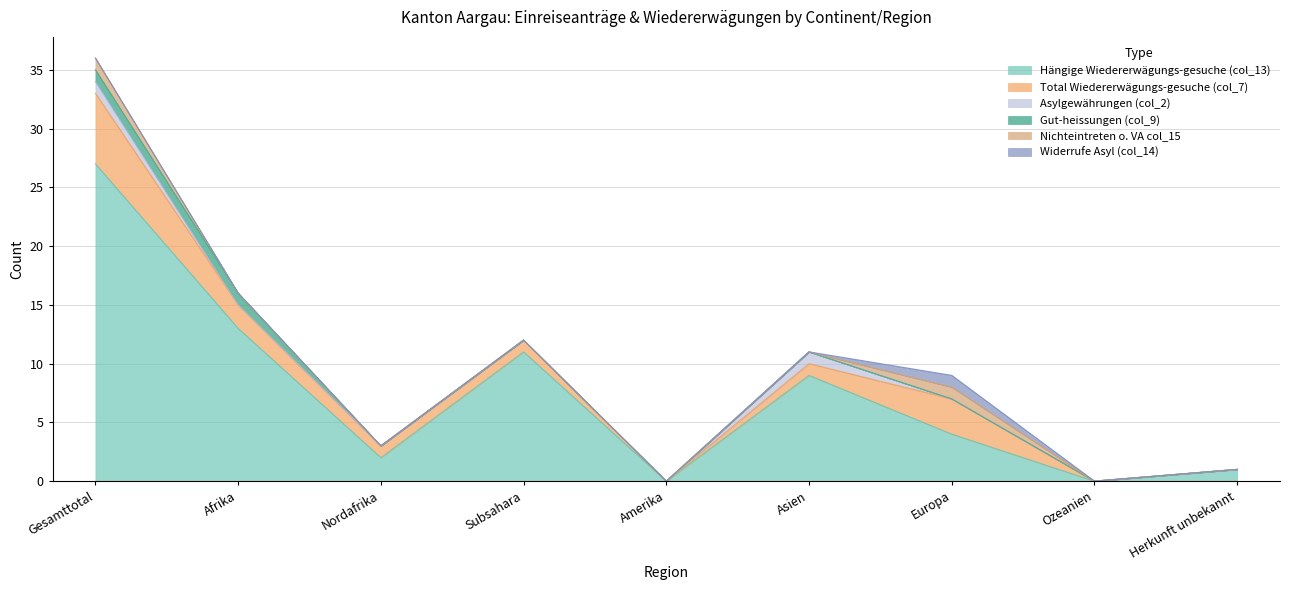

Reading left to right, extract all data points from this chart.

Hängige Wiedererwägungs-gesuche (col_13): 27	13	2	11	0	9	4	0	1
Total Wiedererwägungs-gesuche (col_7): 6	2	1	1	0	1	3	0	0
Asylgewährungen (col_2): 1	0	0	0	0	1	0	0	0
Gut-heissungen (col_9): 1	1	0	0	0	0	0	0	0
Nichteintreten o. VA col_15: 1	0	0	0	0	0	1	0	0
Widerrufe Asyl (col_14): 0	0	0	0	0	0	1	0	0